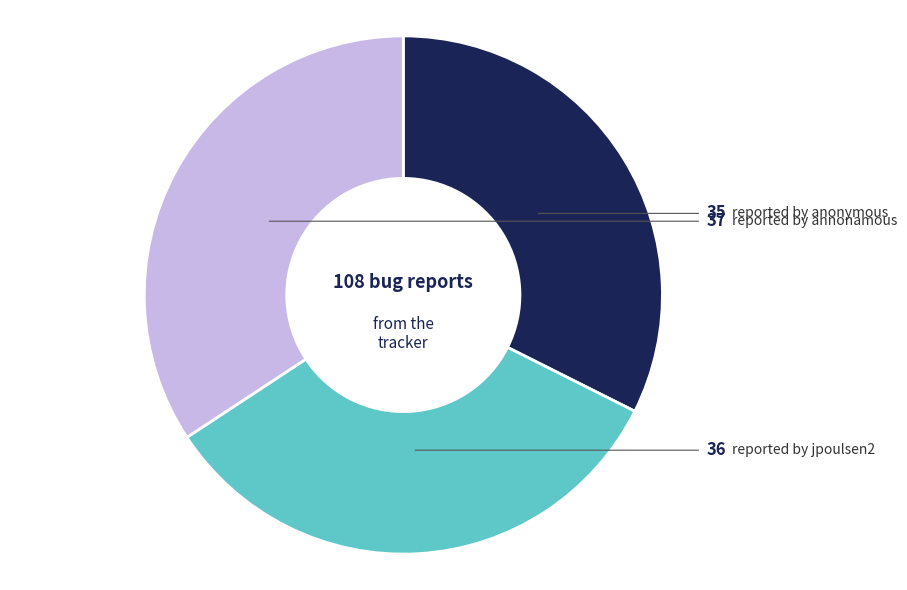

Is there a majority slice in this chart?

No